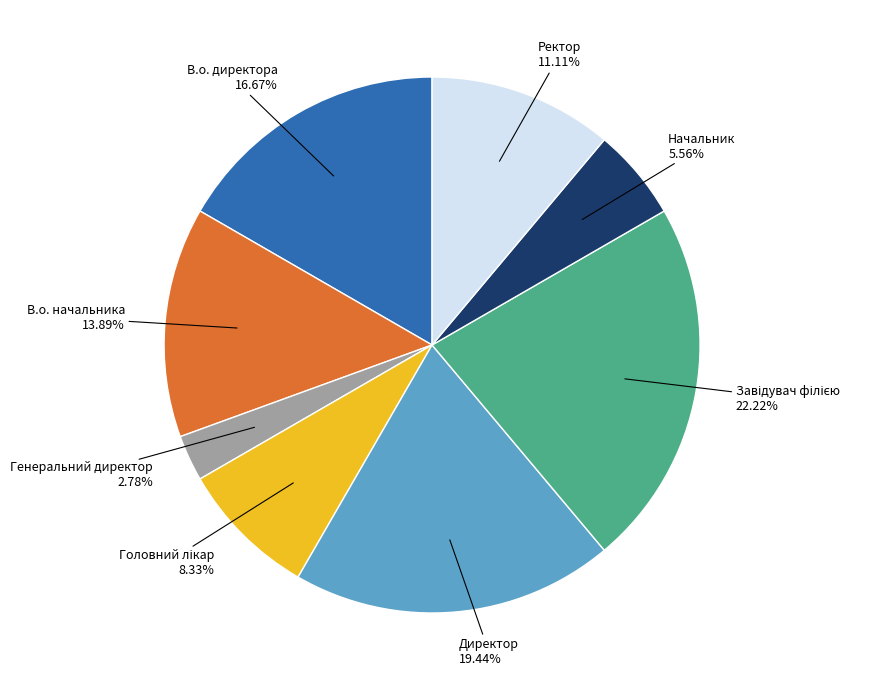

Which has a higher value, В.о. начальника or В.о. директора?

В.о. директора